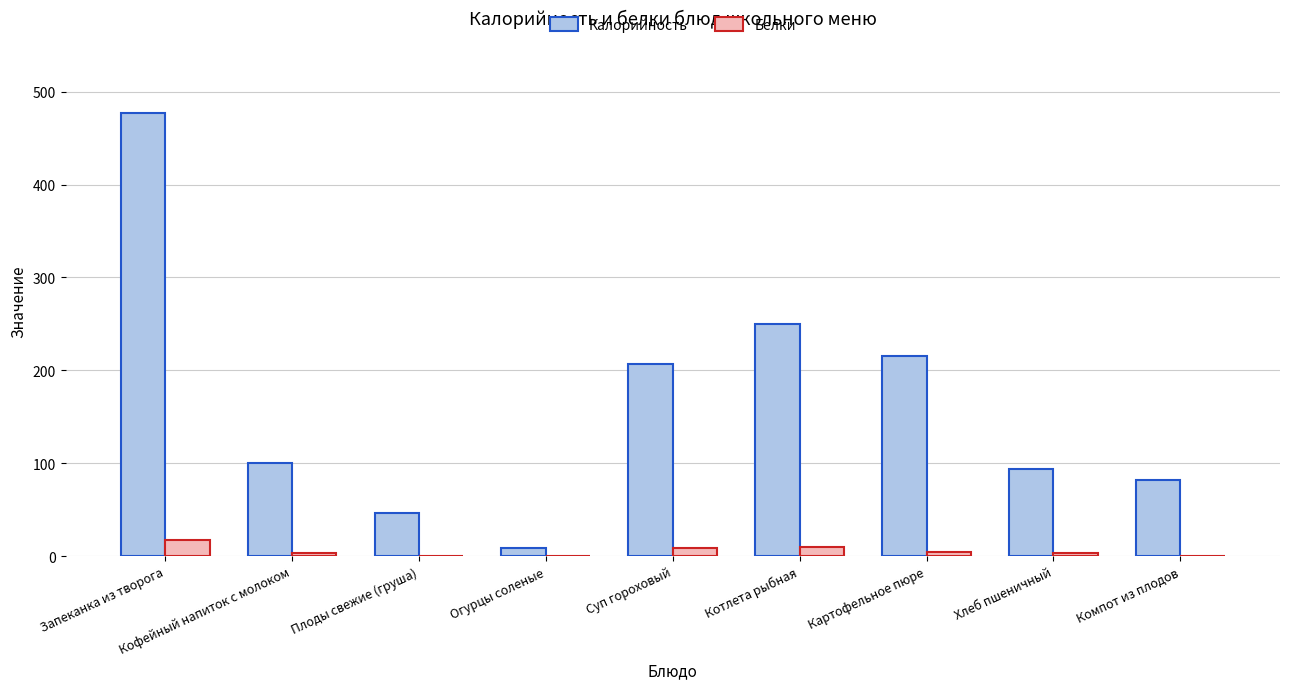

Count the number of categories in the chart.

9